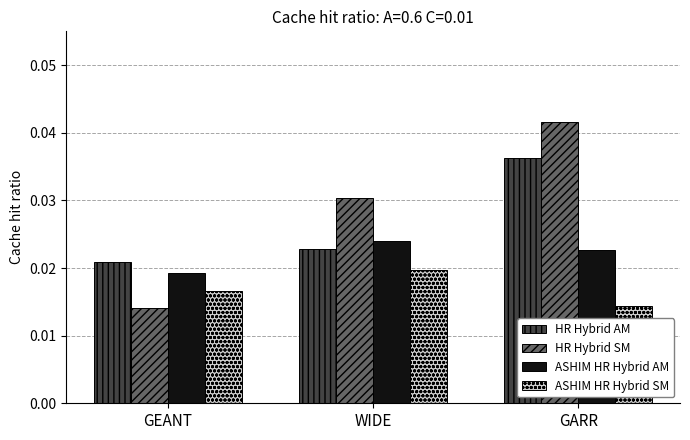

Which series has the largest range (max minus min)?

HR Hybrid SM